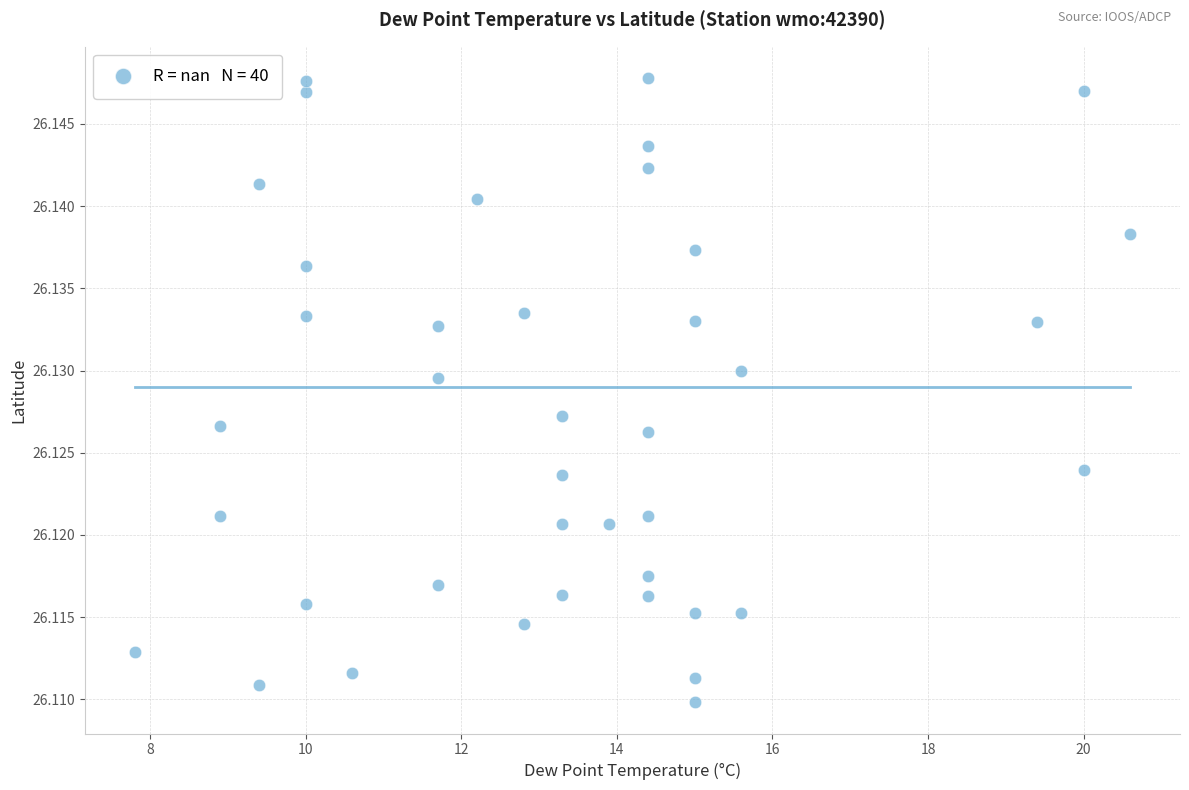

What is the range of X values (max minus min)?

12.8